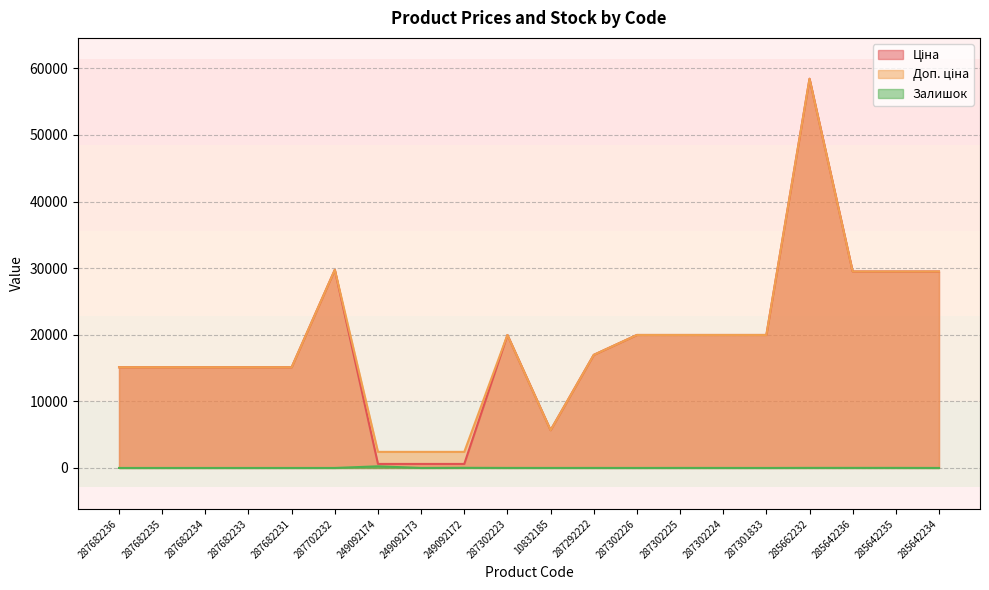

What value does the Доп. ціна series have at 249092174?

2414.8